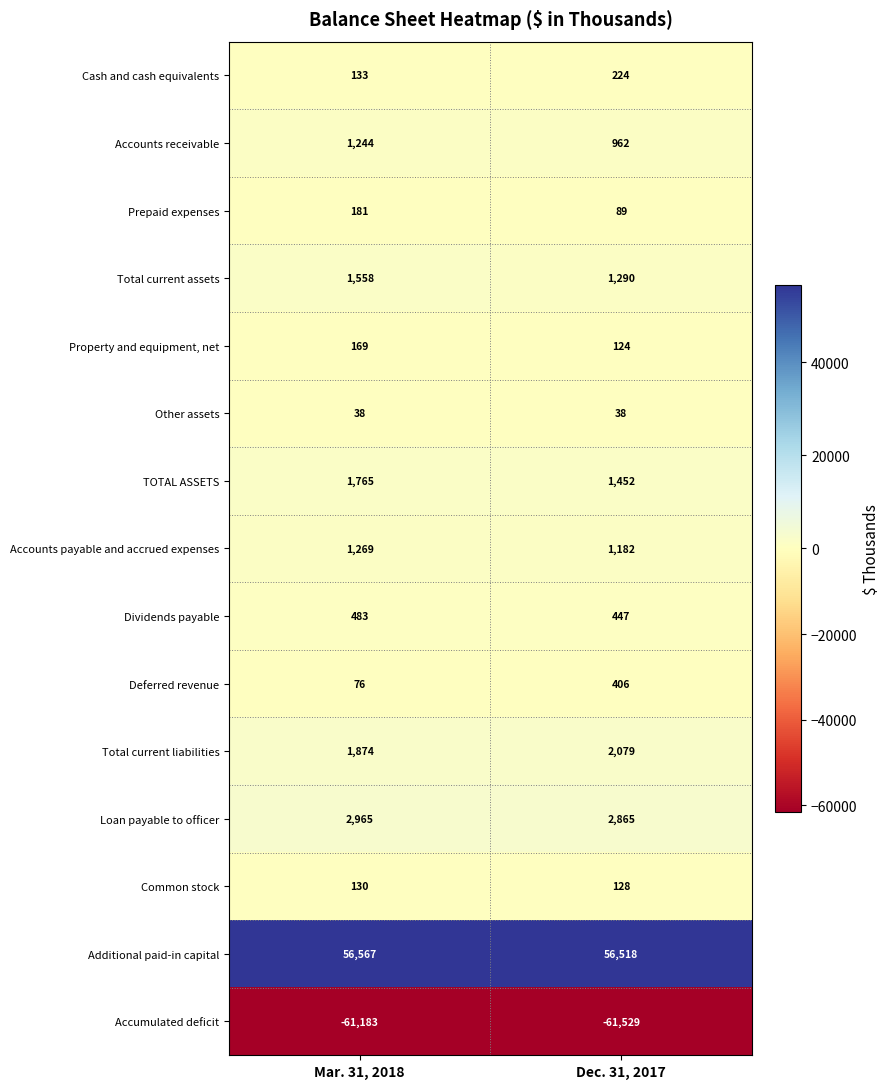

The value of Cash and cash equivalents at Mar. 31, 2018 is 133. True or false?

True